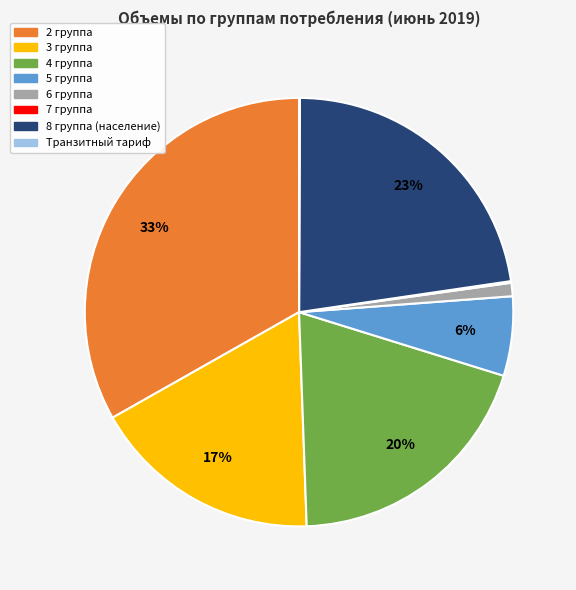

To the nearest percent, what is the difference between the largest and smallest slice percentages?

33%